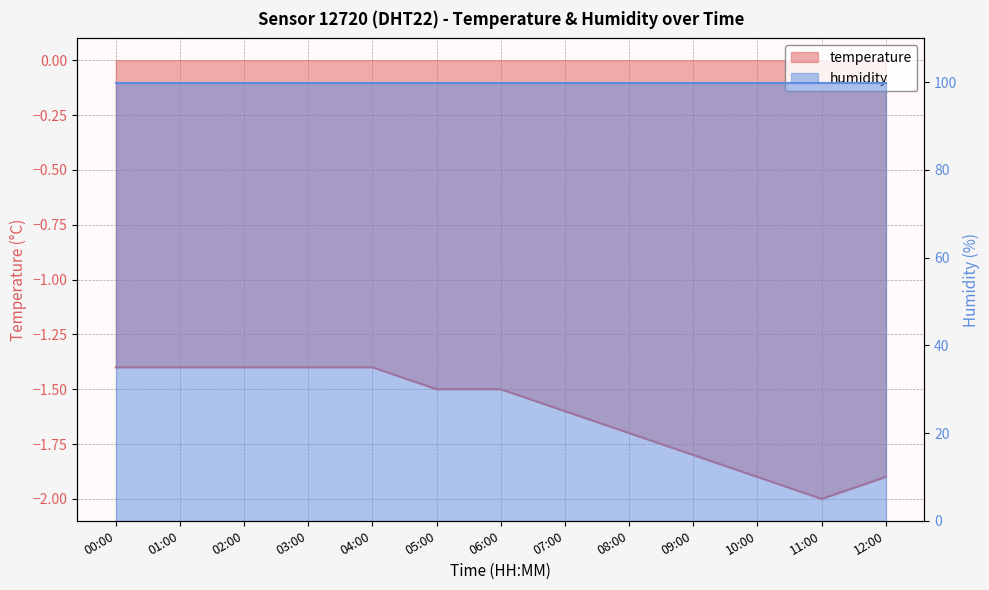

Does the chart display data point markers on the line(s)?

No